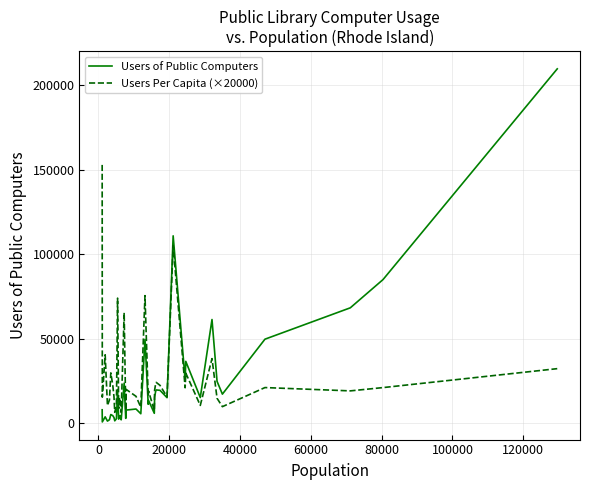

What is the minimum value for Users Per Capita (×20000)?

6496.5